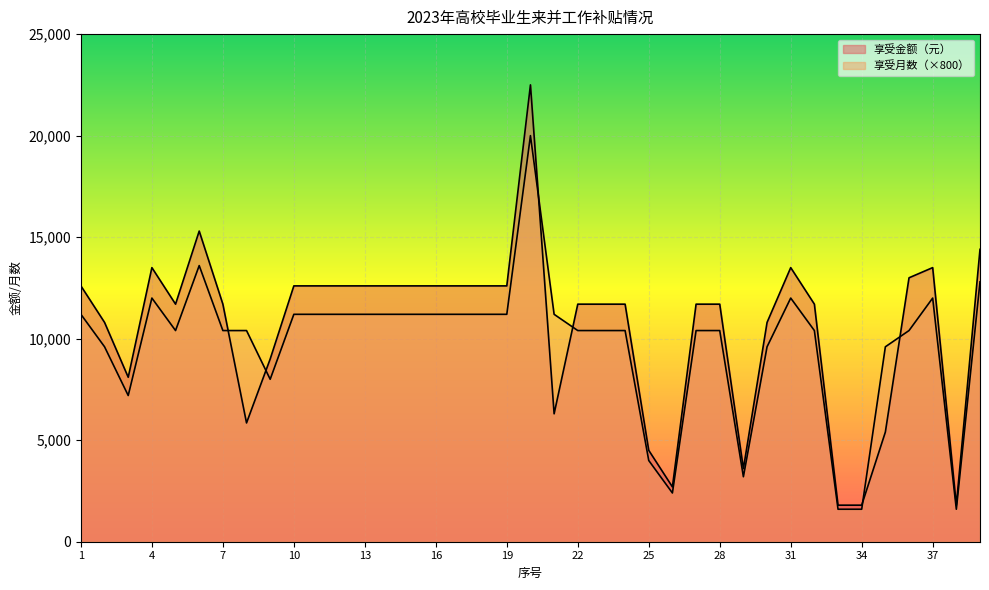

List the labels in order of 享受金额（元） value, smallest first.

33, 34, 38, 26, 29, 25, 35, 8, 21, 3, 9, 2, 30, 5, 7, 22, 23, 24, 27, 28, 32, 1, 10, 11, 12, 13, 14, 15, 16, 17, 18, 19, 36, 4, 31, 37, 39, 6, 20